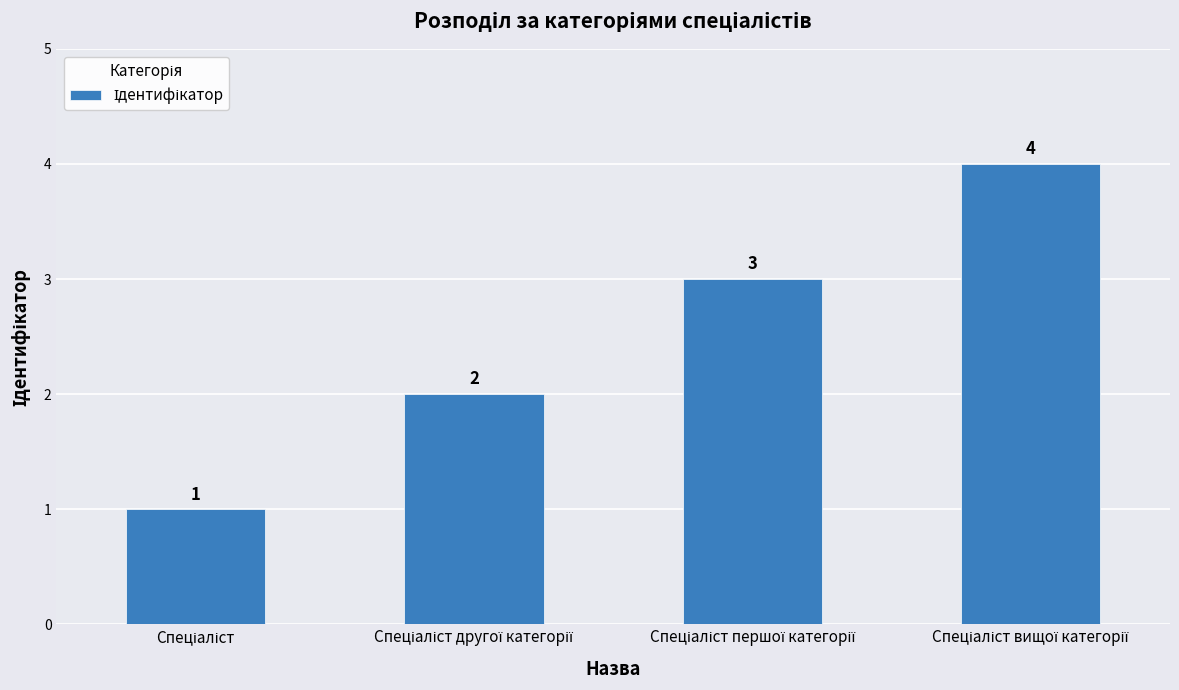

Reading left to right, extract all data points from this chart.

1	2	3	4